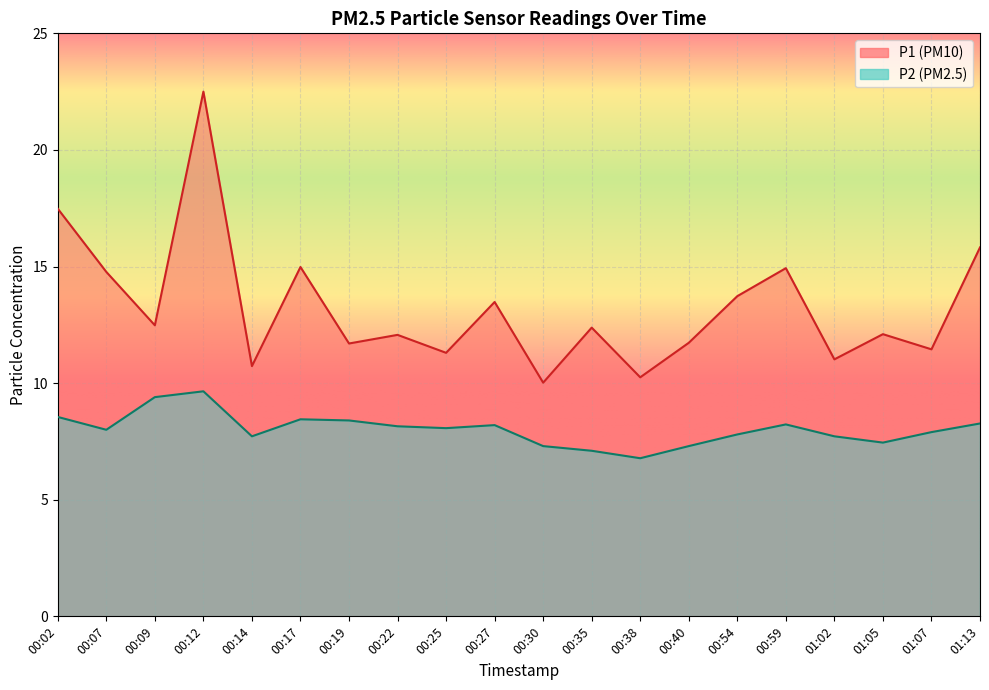

List the series in order of their peak value, lowest first.

P2, P1